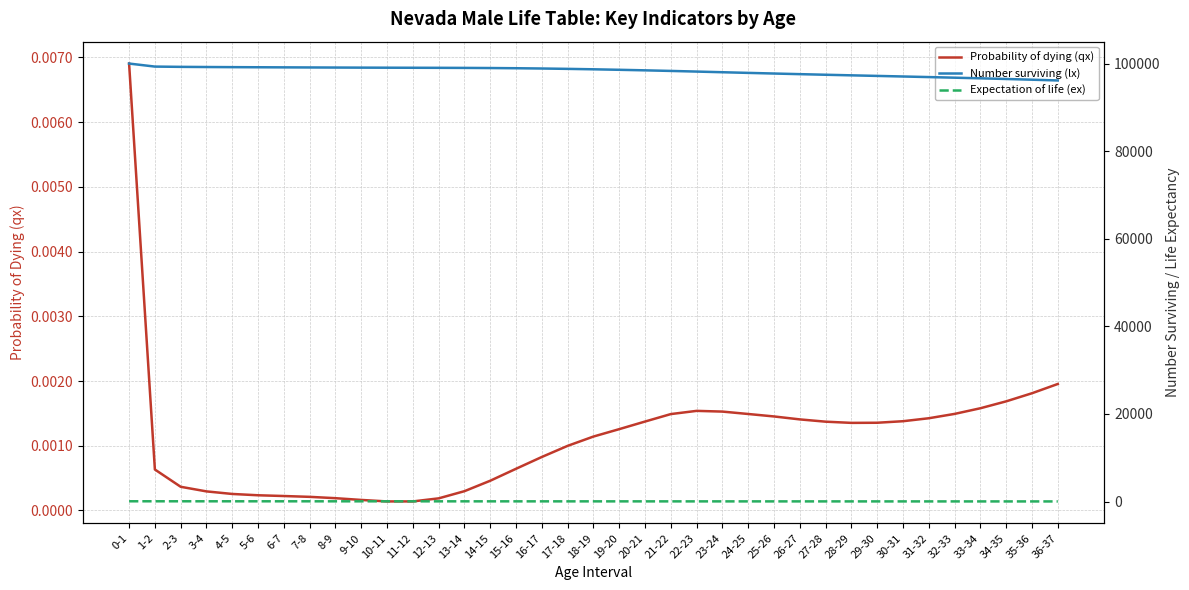

True or false: Probability of dying (qx) has a value of 0.0 at 30-31.

True